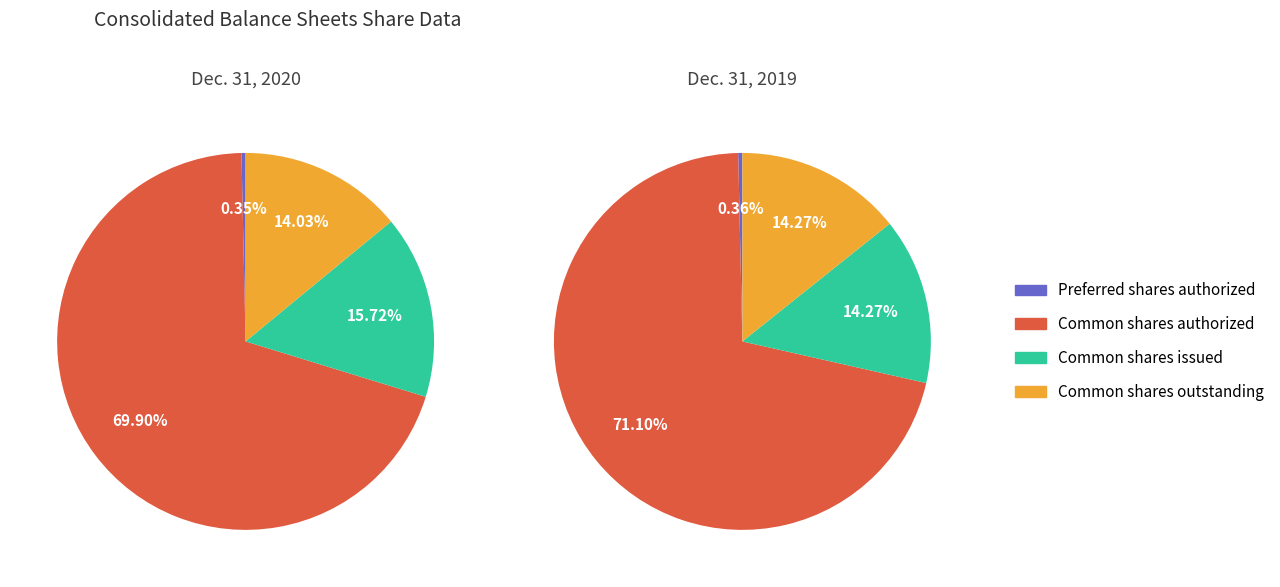

How many slices are in this pie chart?

4